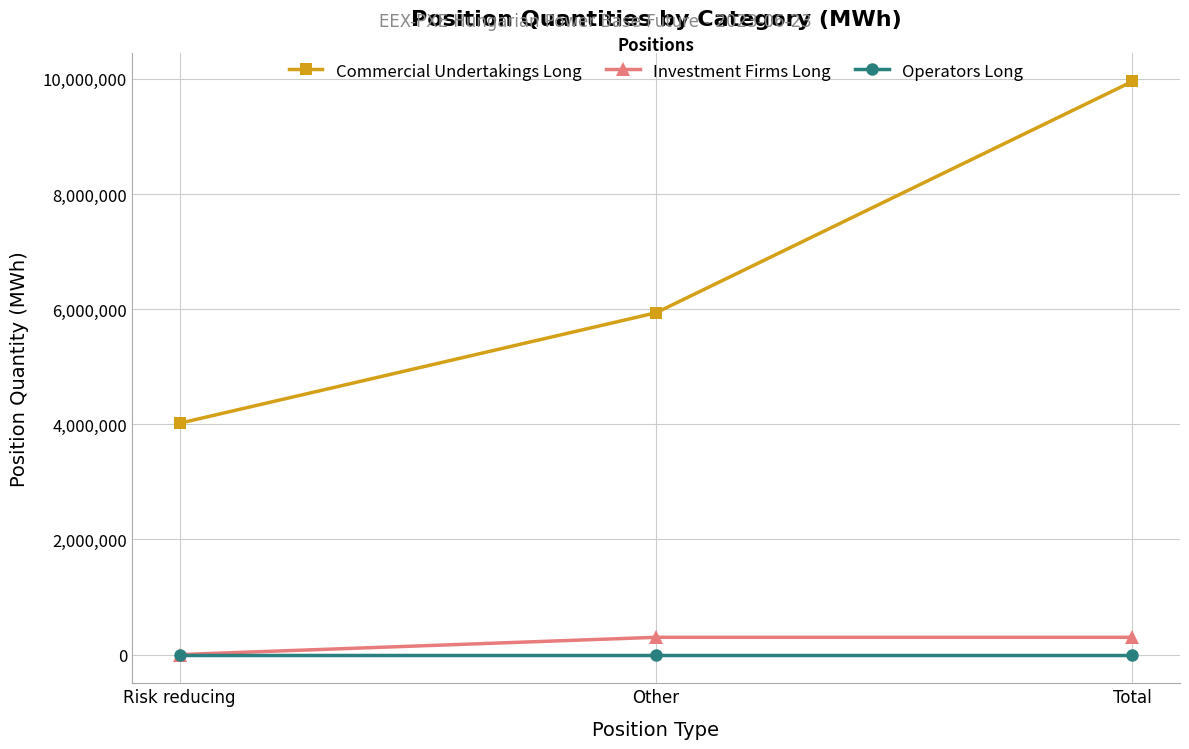

What is the label of the 2nd point from the left?

Other